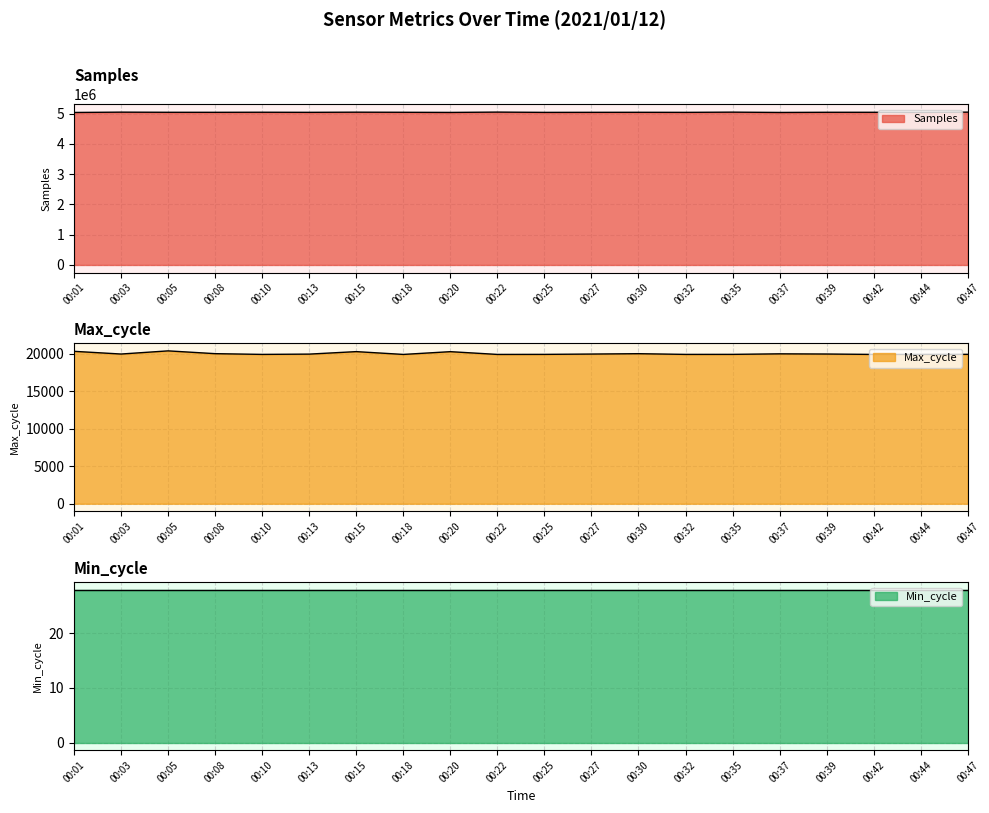

How many data points in Samples are less than 5047522?

10